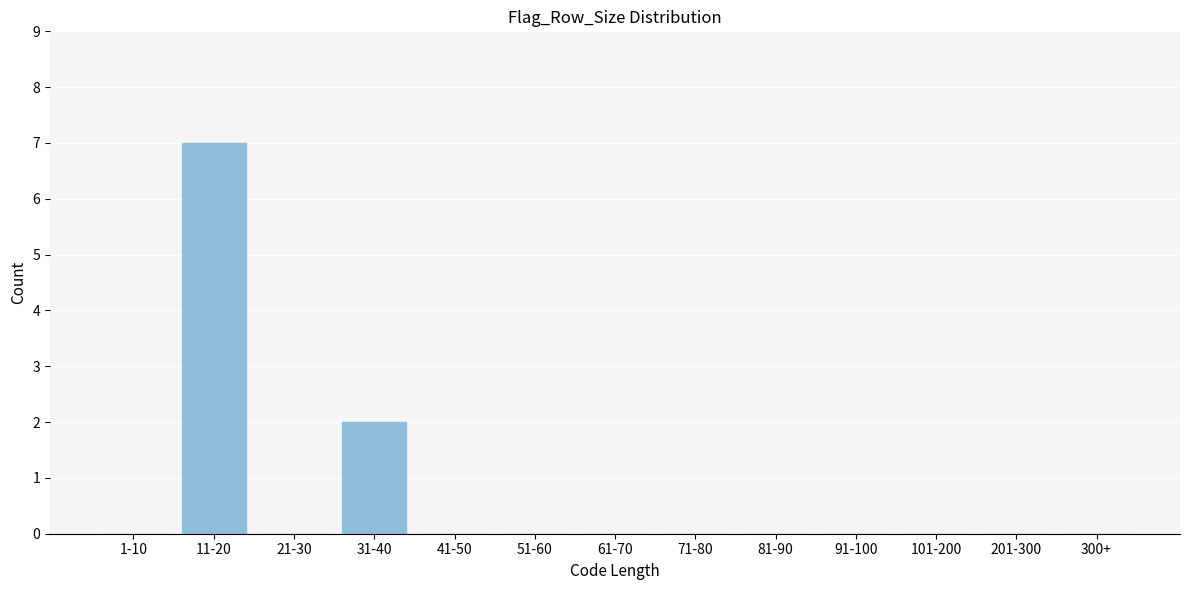

Reading right to left, extract all data points from this chart.

300+=0	201-300=0	101-200=0	91-100=0	81-90=0	71-80=0	61-70=0	51-60=0	41-50=0	31-40=2	21-30=0	11-20=7	1-10=0